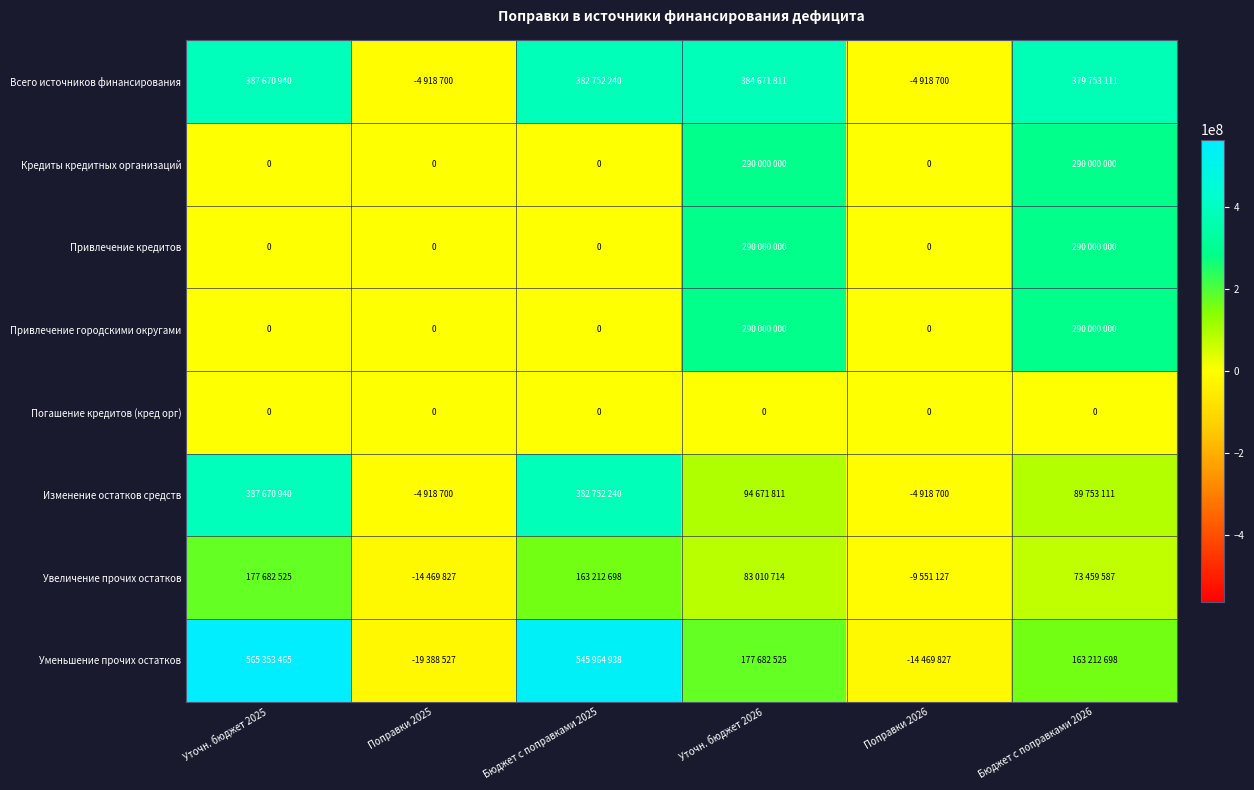

True or false: Погашение кредитов (кред орг) has a value of 0 at Бюджет с поправками 2026.

True